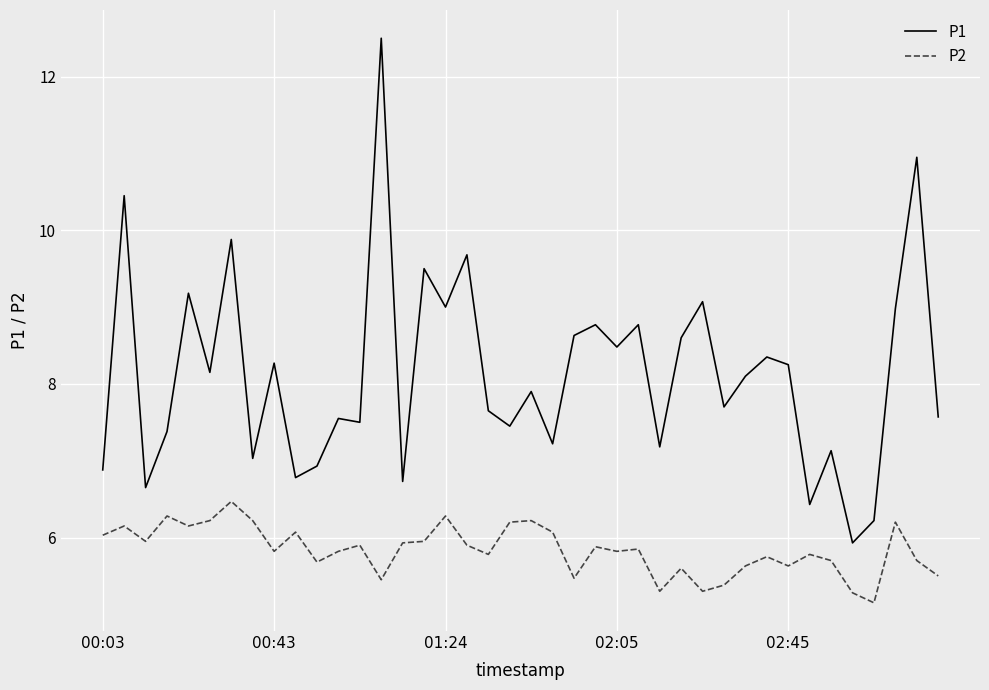

Which series has the largest total across all categories?

P1